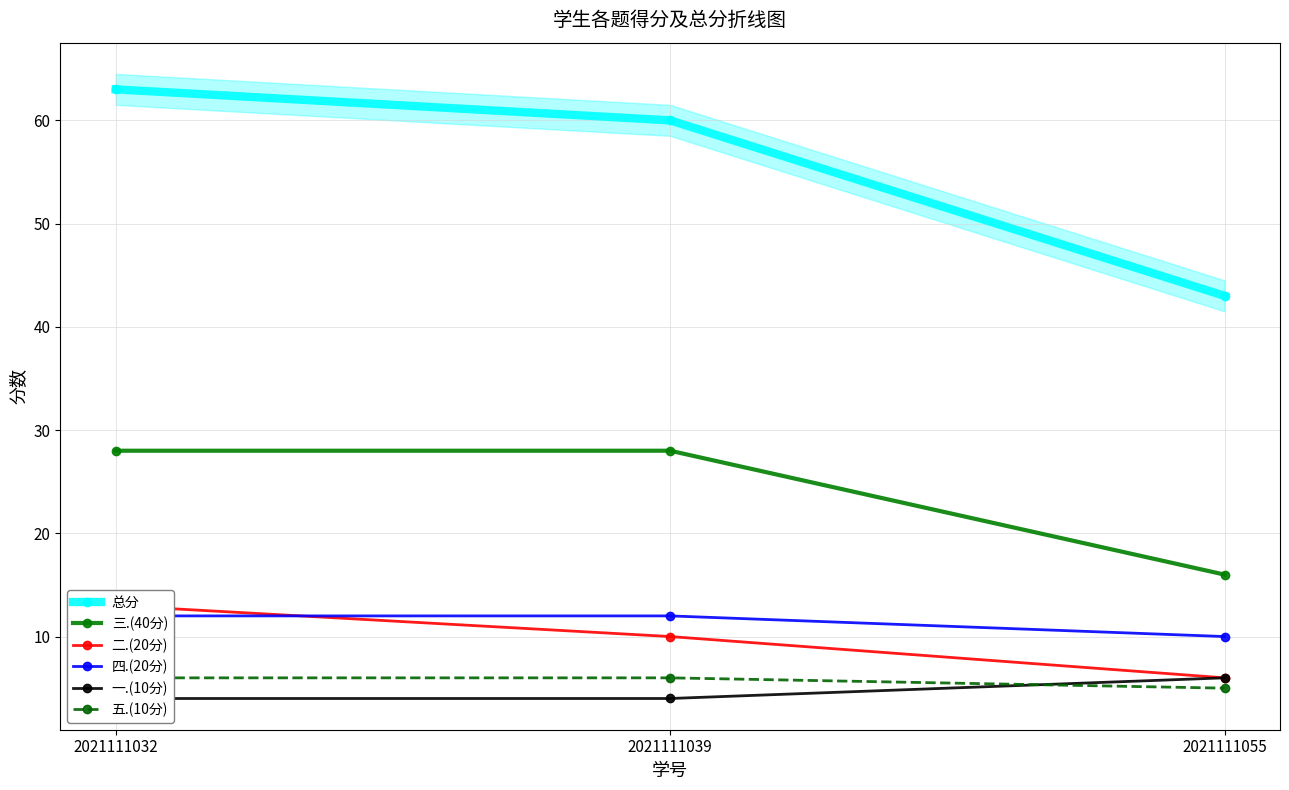

At 2021111039, list the series in order from smallest to largest.

一.(10分), 五.(10分), 二.(20分), 四.(20分), 三.(40分), 总分